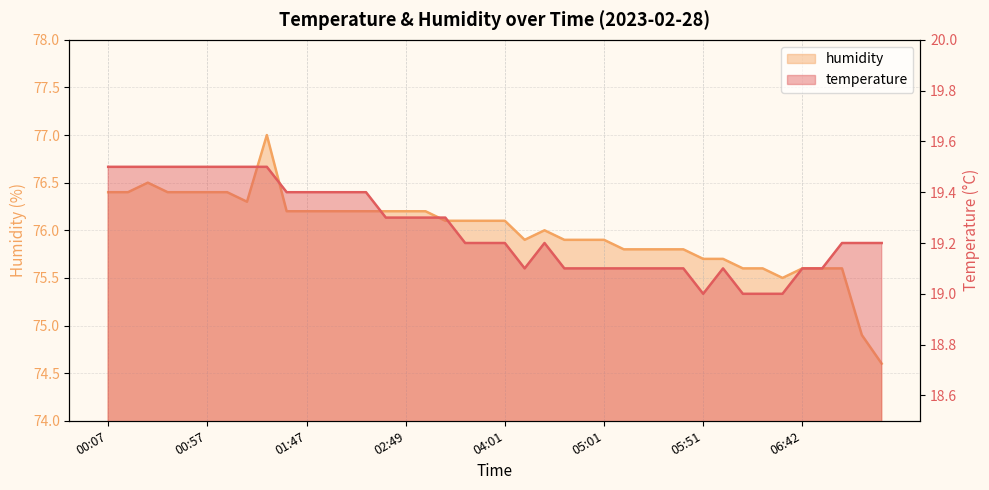

Count the number of data series in this chart.

2